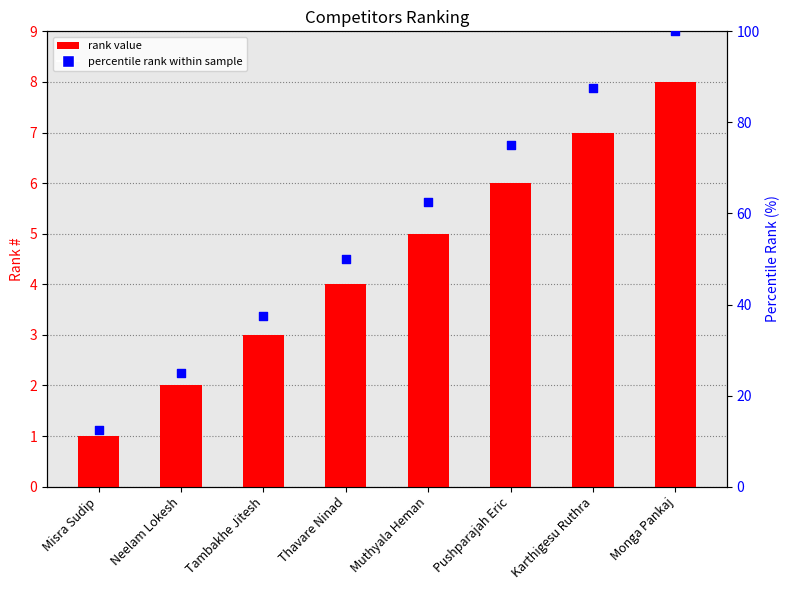

Which series contains the lowest Y value?

#